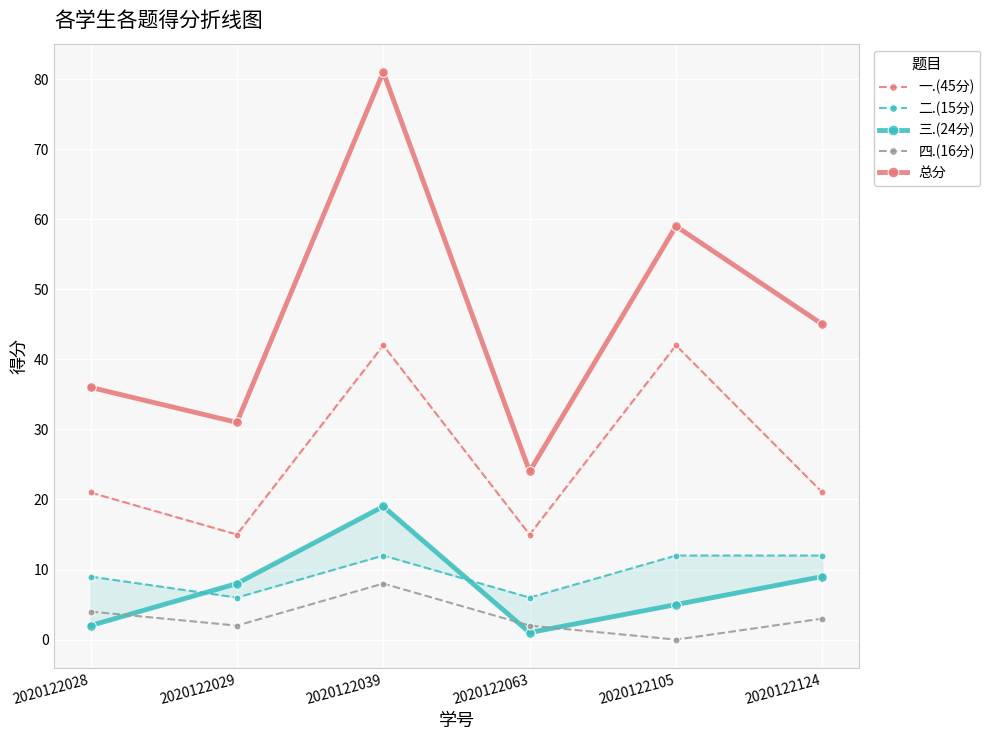

Is it true that 一.(45分) equals 21 at 2020122028?

True